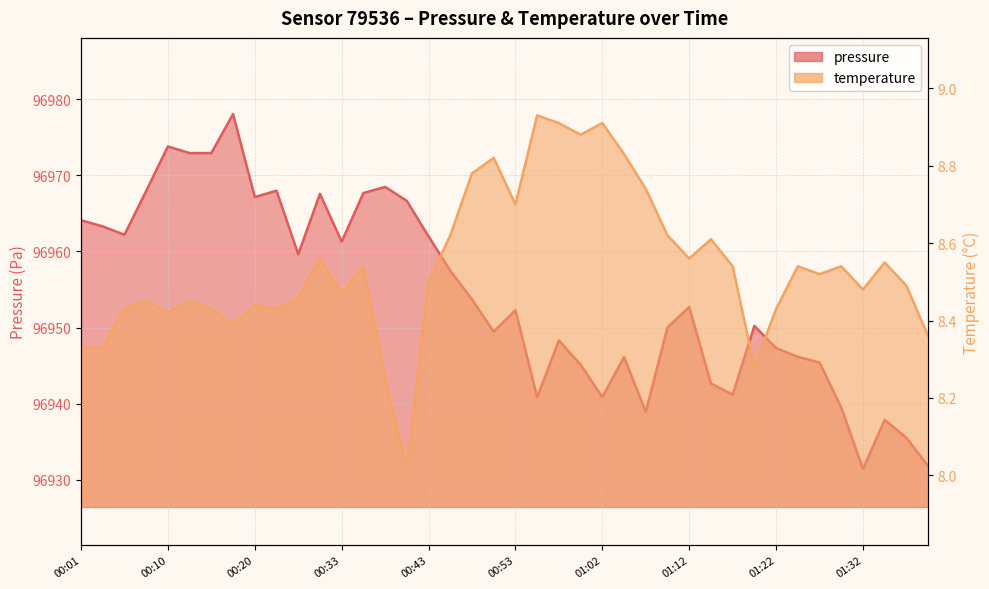

At which category does temperature reach its first local valley?

00:10